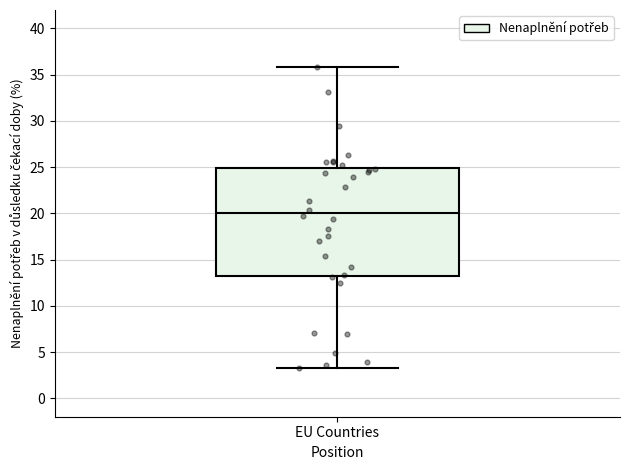

Where does the lower whisker of the box for EU Countries end on the y-axis? The values are not printed on the chart, so give them approximately, as read against the axis.

3.5